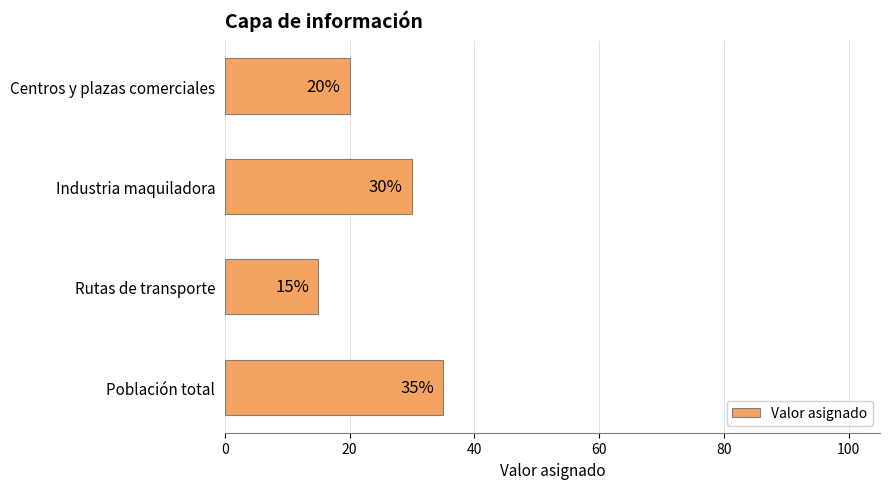

What is the sum of all values?

100